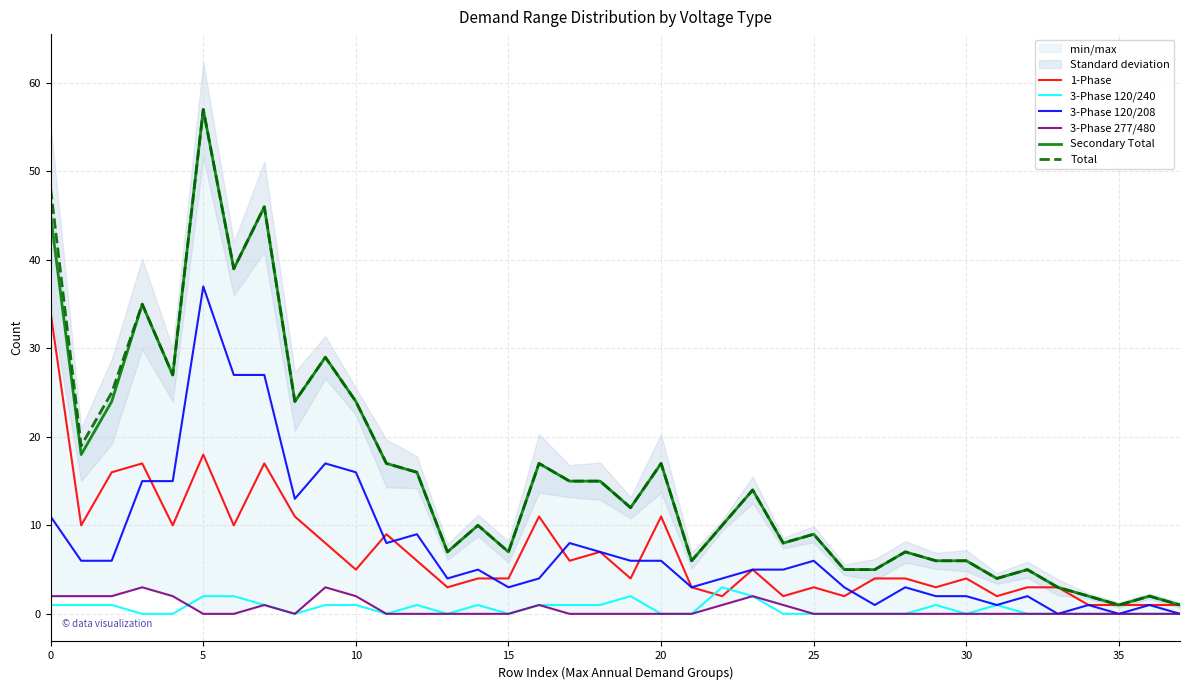

The 1-Phase series shows 59 at 0. True or false?

False